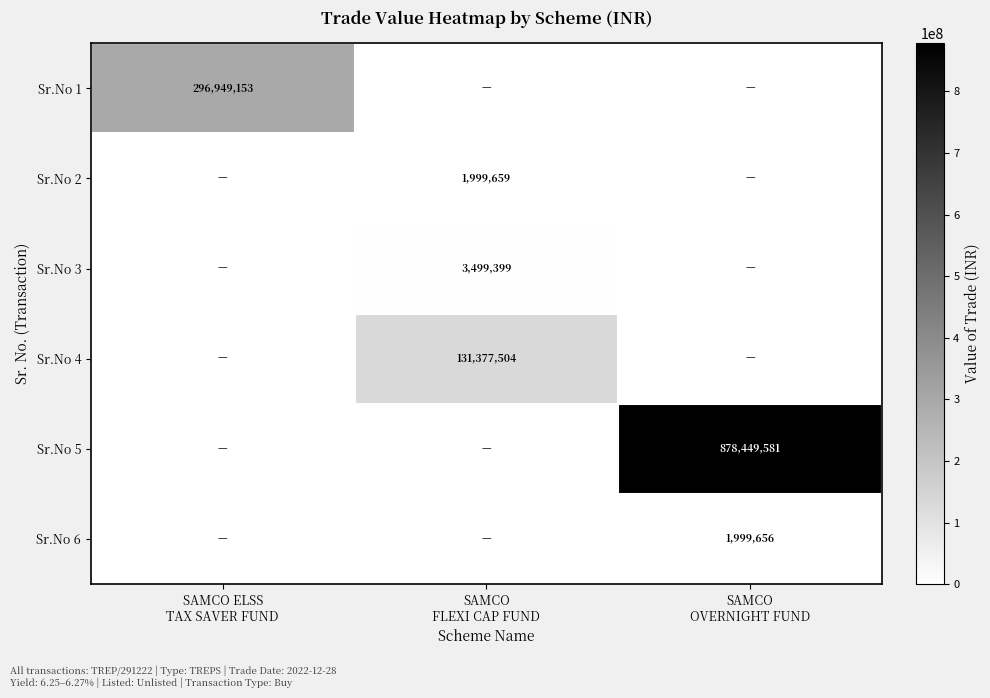

What is the maximum value for Sr.No 5?

878449580.5